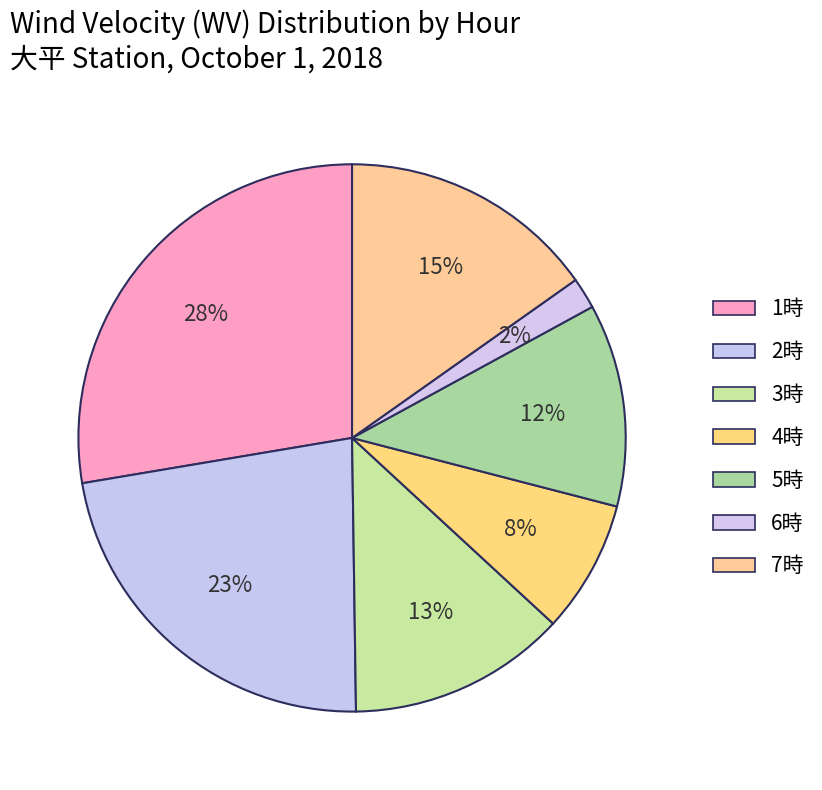

Does any single category account for the majority?

No